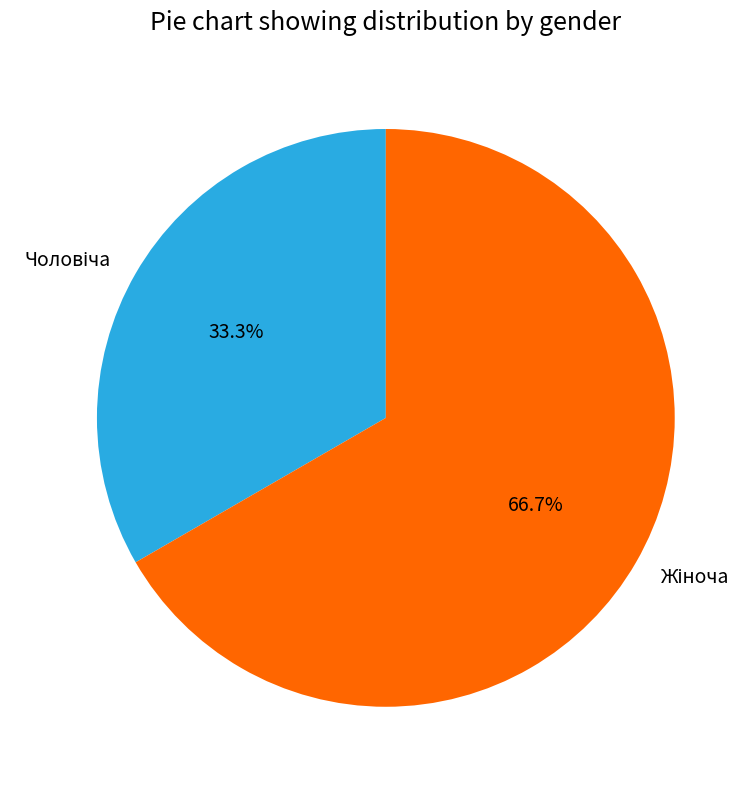

Is there any slice that represents more than half of the pie?

Yes